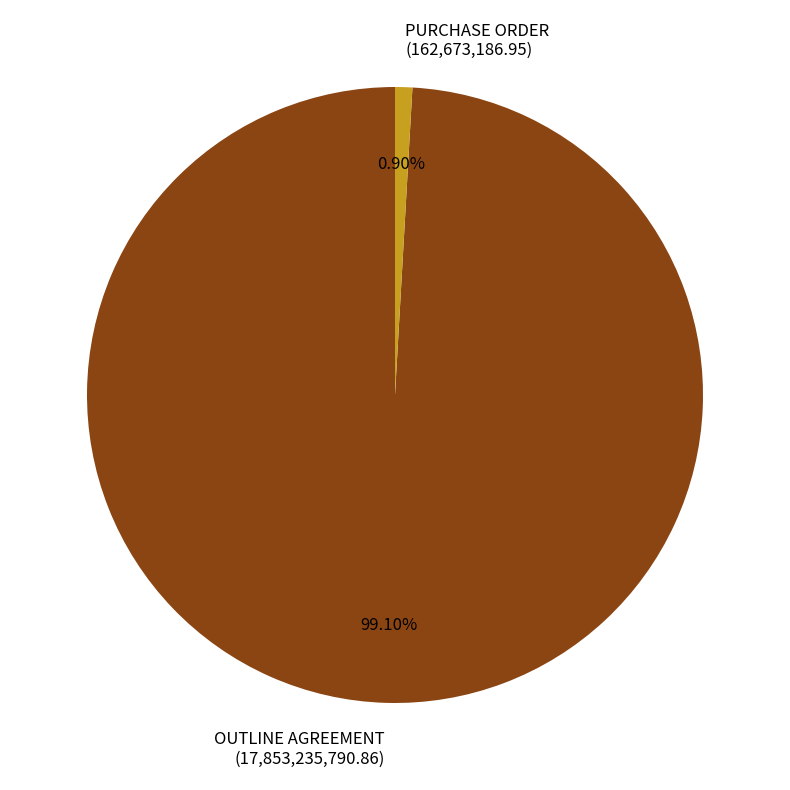

How many segments does this pie chart have?

2